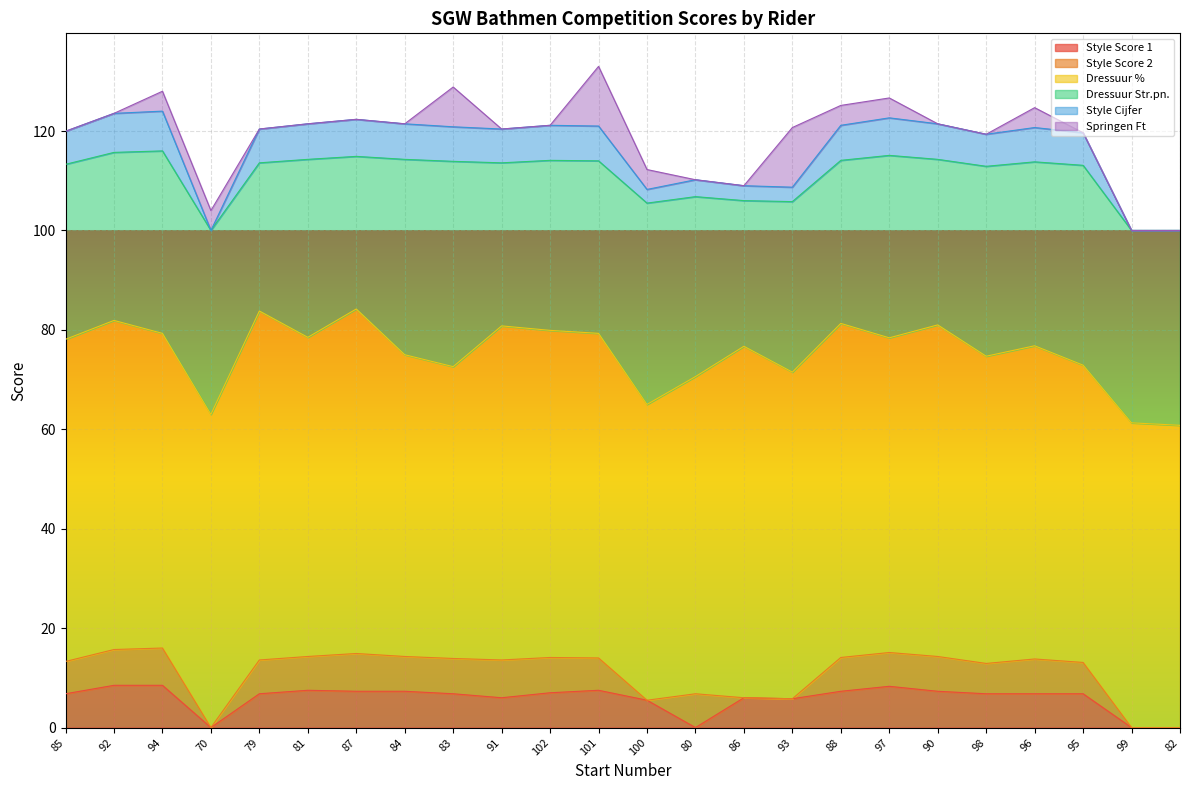

Is it true that Style Cijfer equals 7.8 at 92?

True